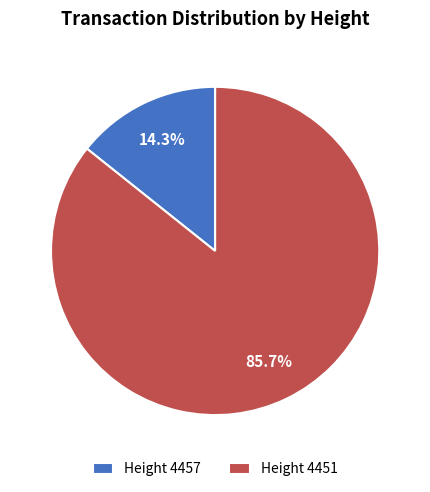

What is the majority slice?

Height 4451